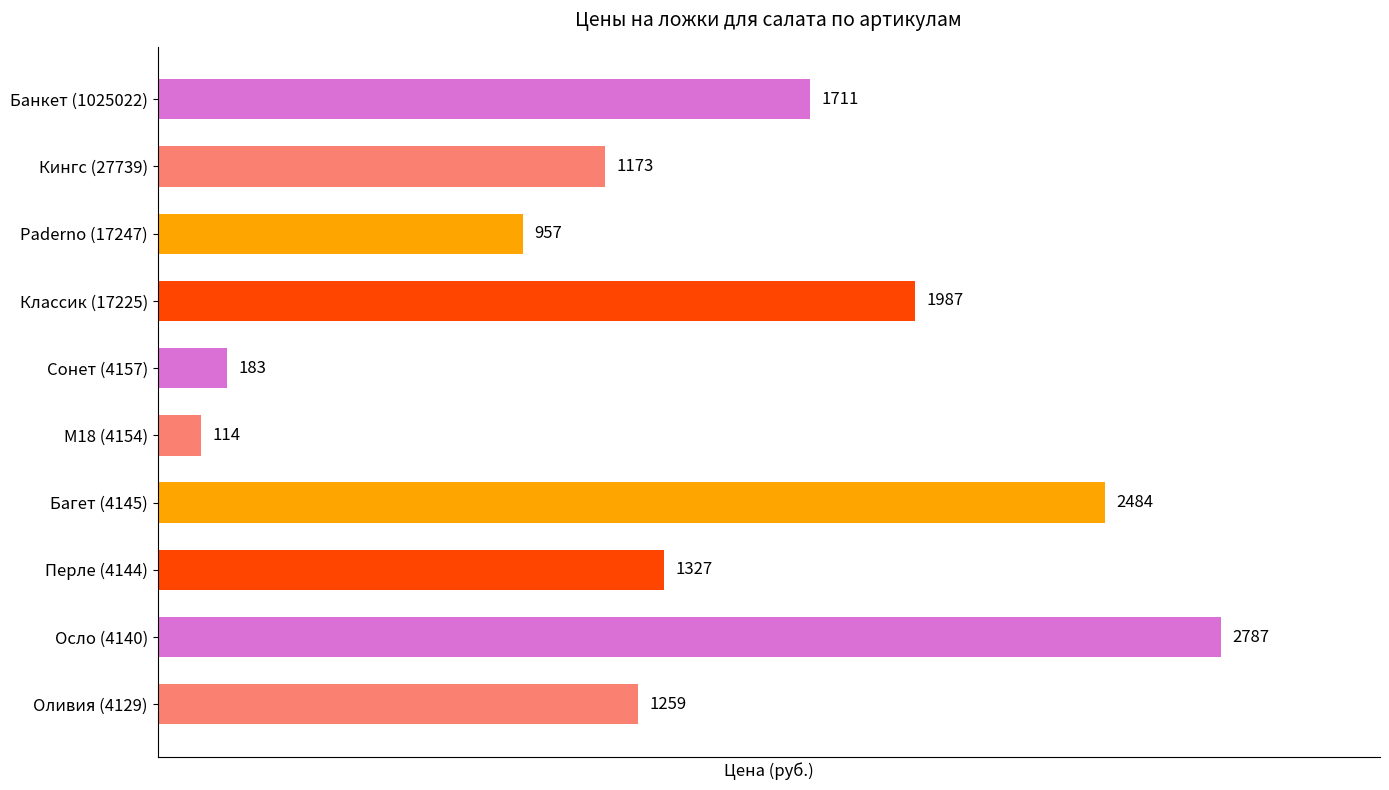

At which label is the value closest to 1450?

Перле (4144)